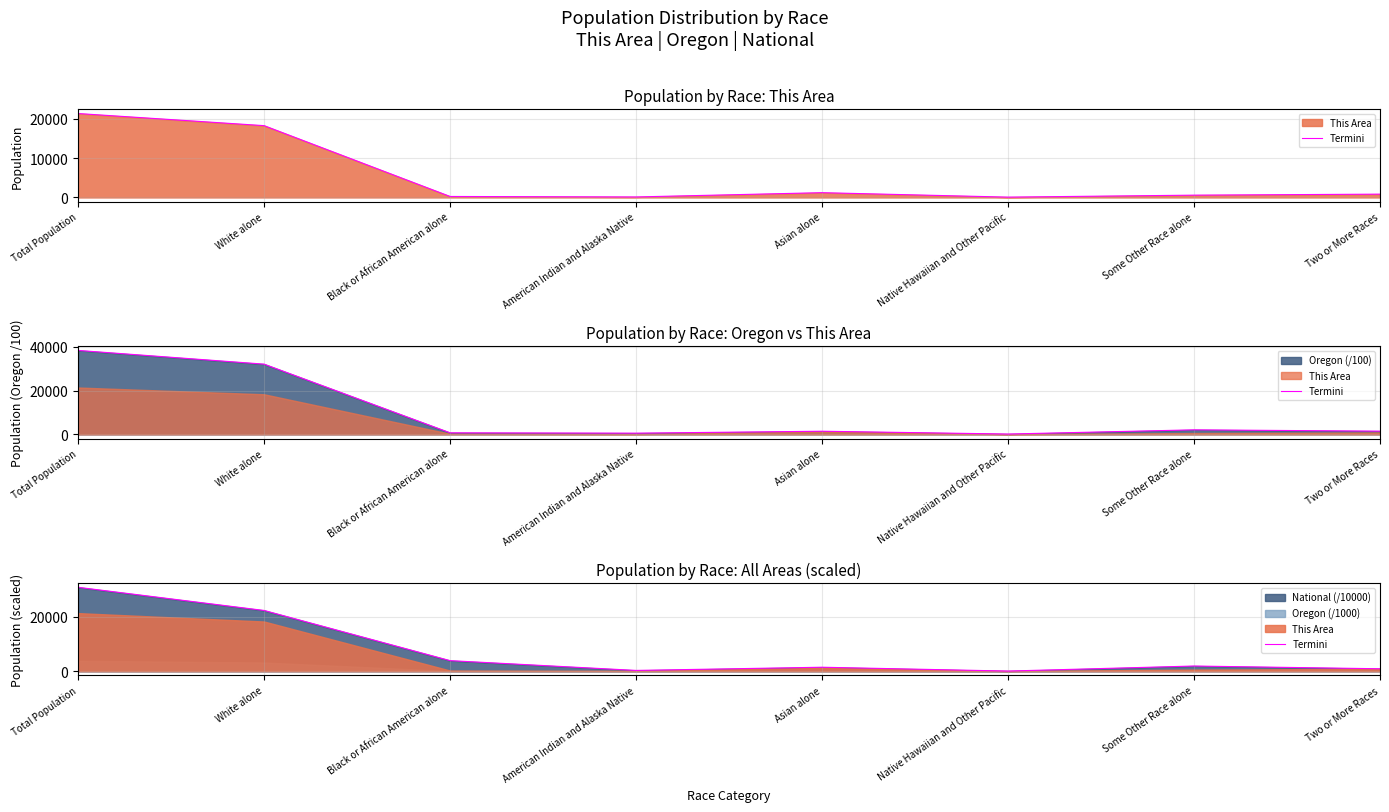

What is the difference between the second highest and minimum values?

22301.3